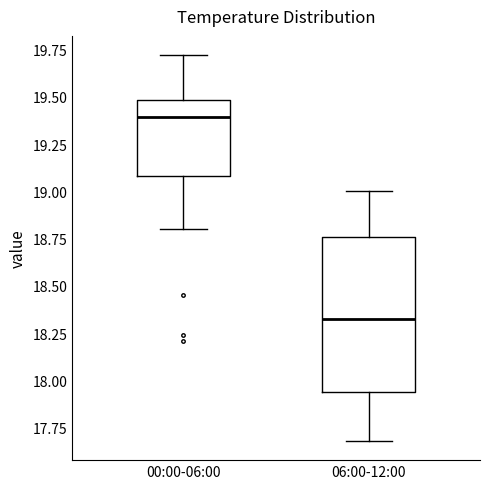

Which box has the highest median line?

00:00-06:00